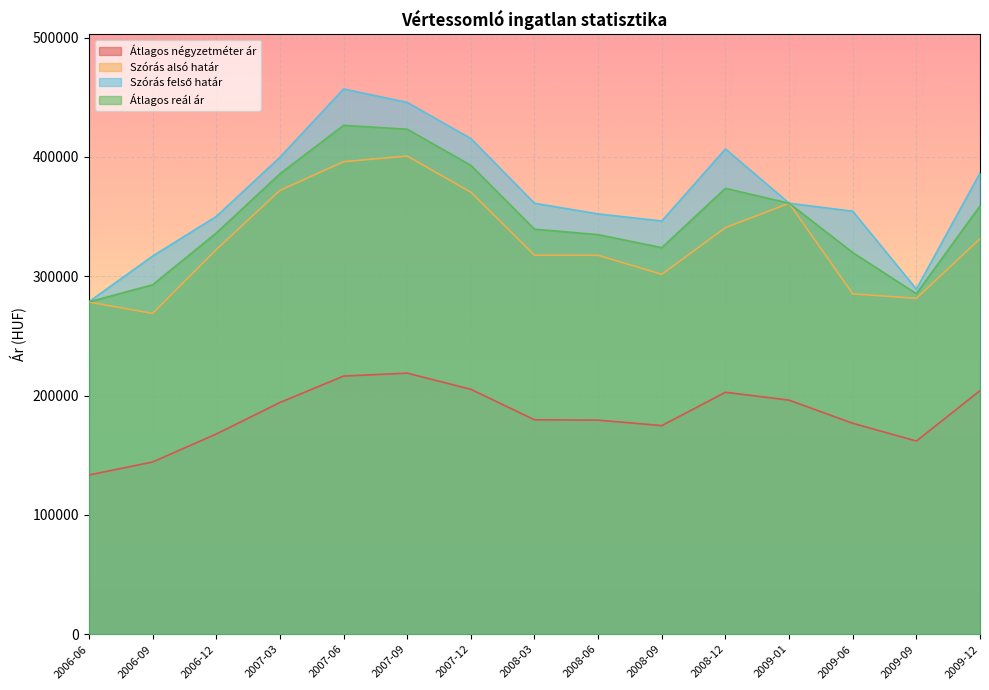

At which category is the sum across all series the highest?

2007-06